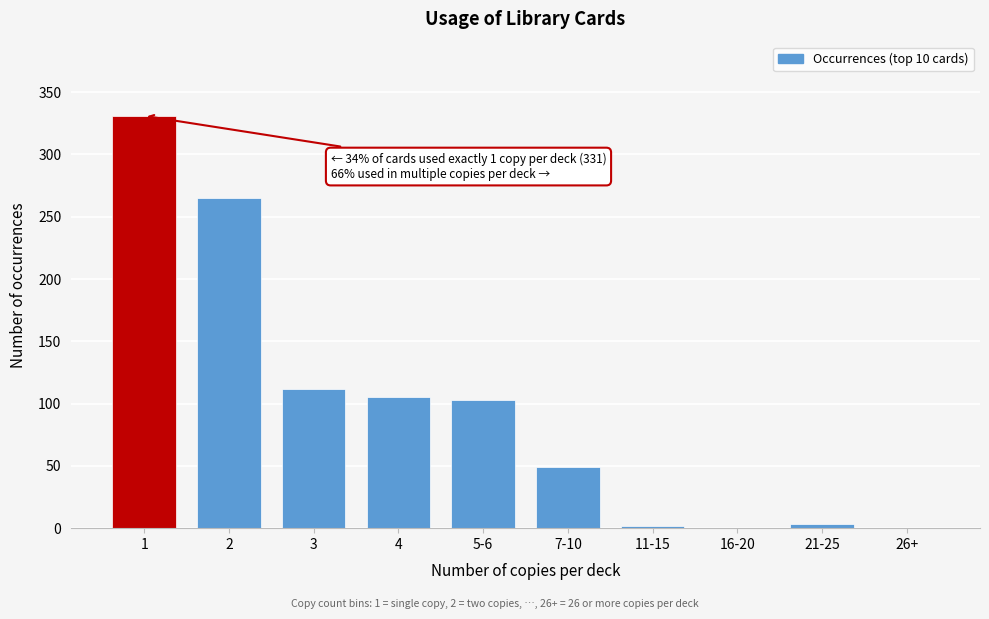

What is the sum of all values?

970